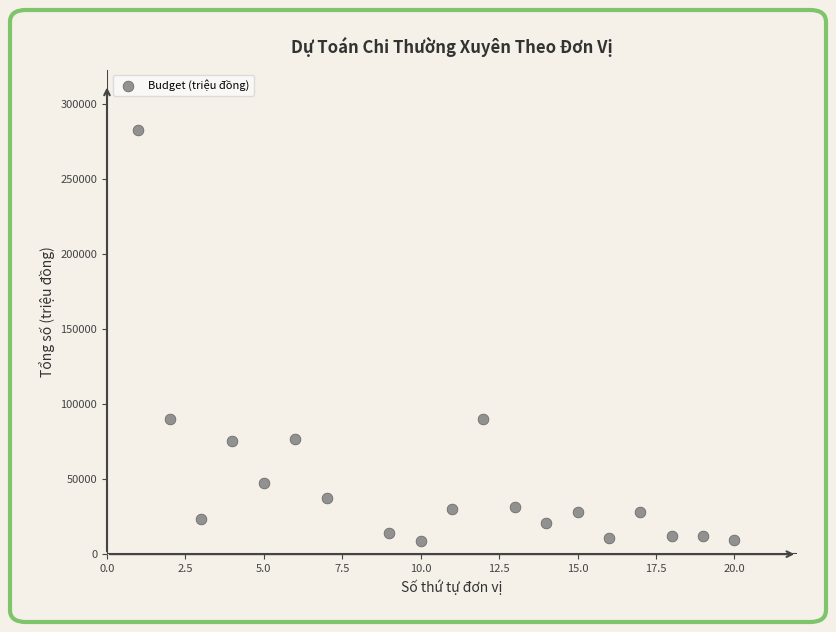

What is the range of X values (max minus min)?

19